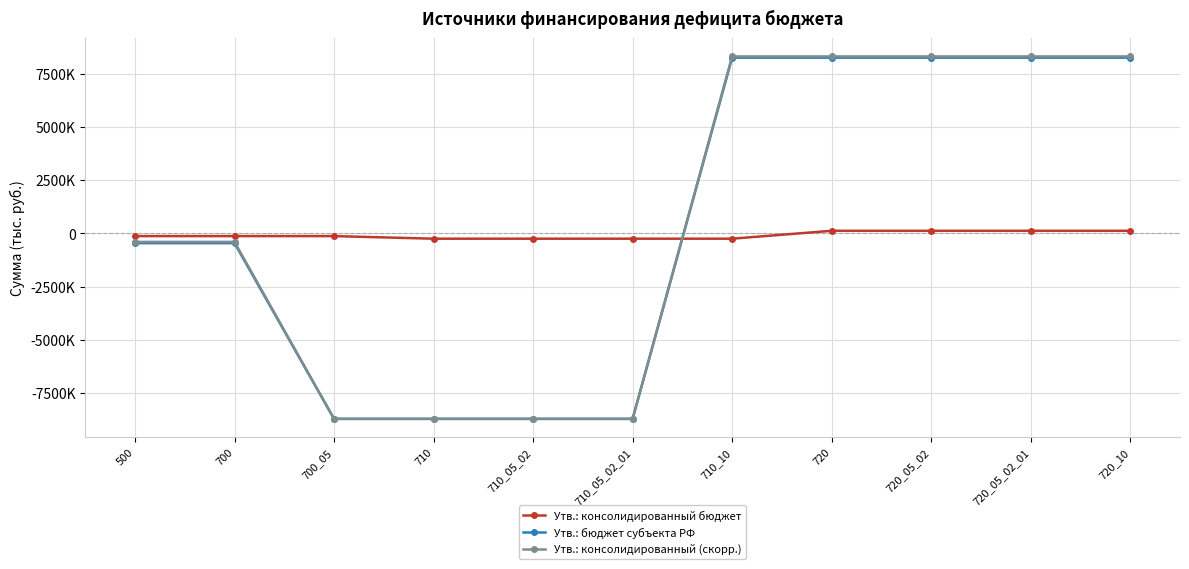

Where does the Утв.: консолидированный бюджет series first go above -127190?

720